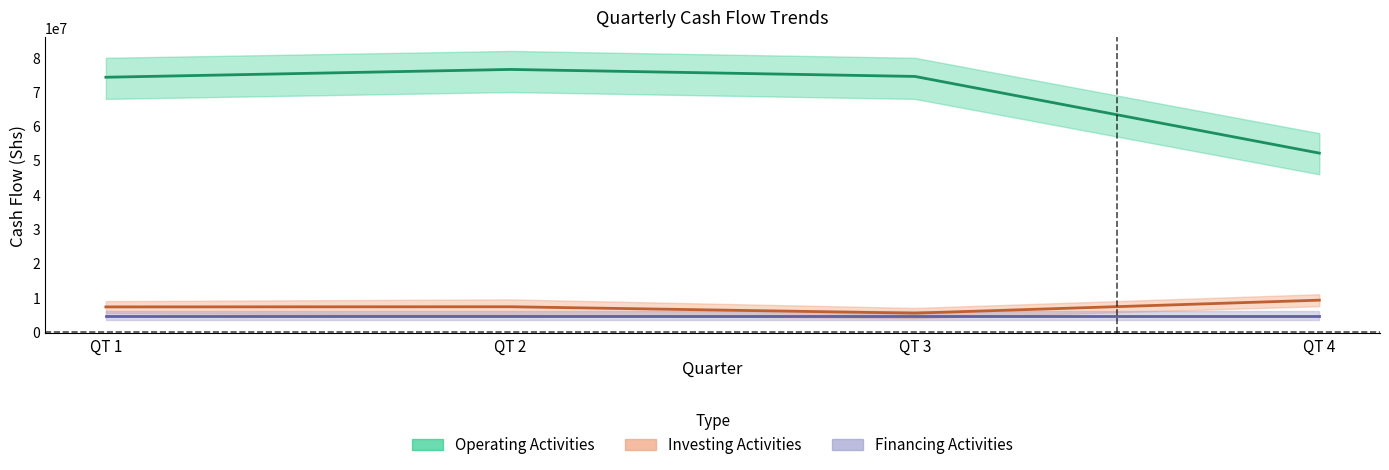

True or false: Investing Activities (mid) and Financing Activities (mid) cross at least once.

False